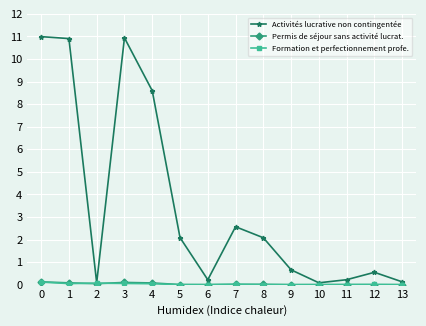

What is the spread (max minus min) of values at 12?

0.5